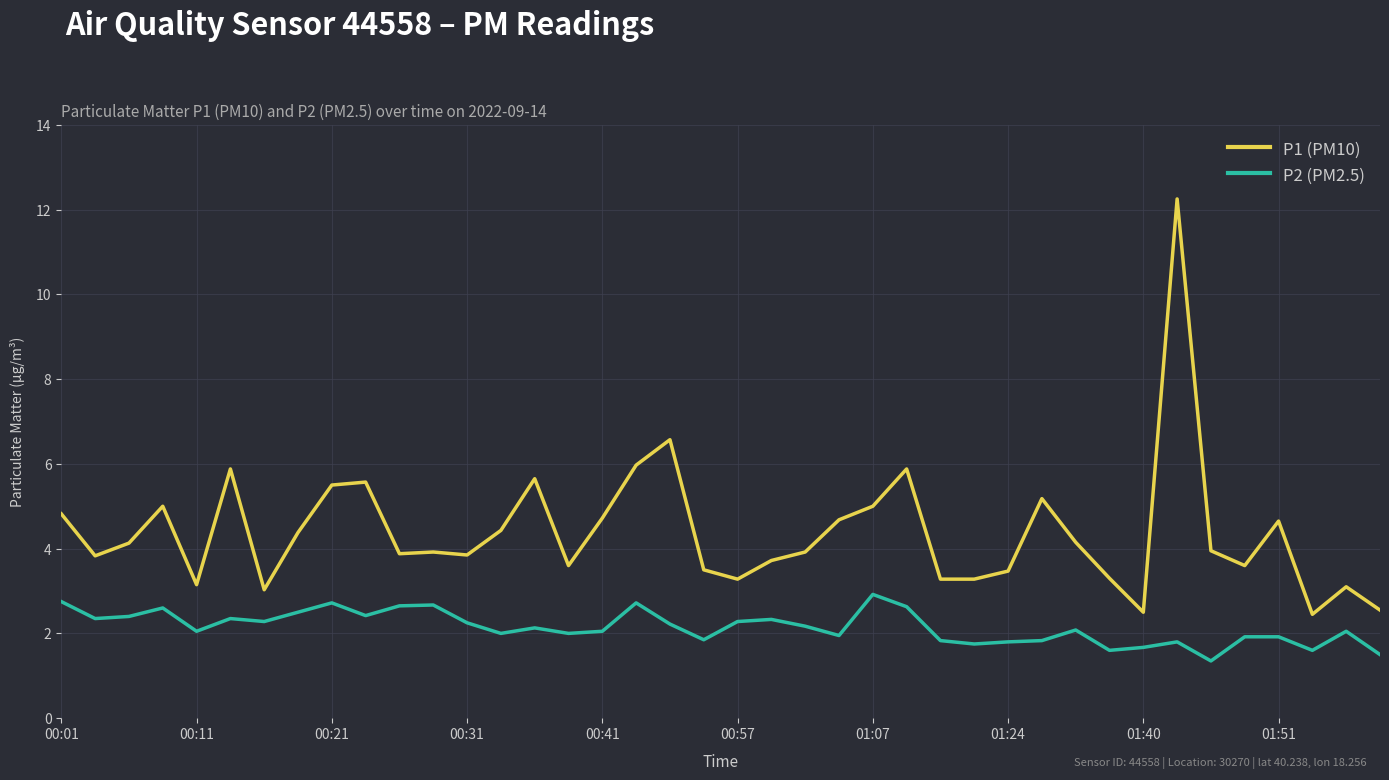

What is the difference between the maximum and minimum values in the P2 (PM2.5) series?

1.6